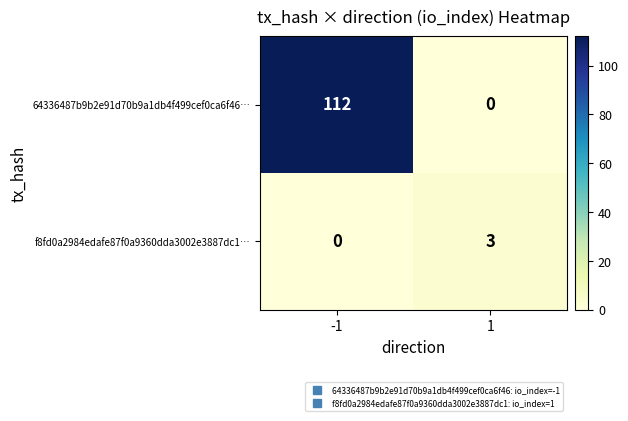

At how many categories does at least one series exceed 111?

1